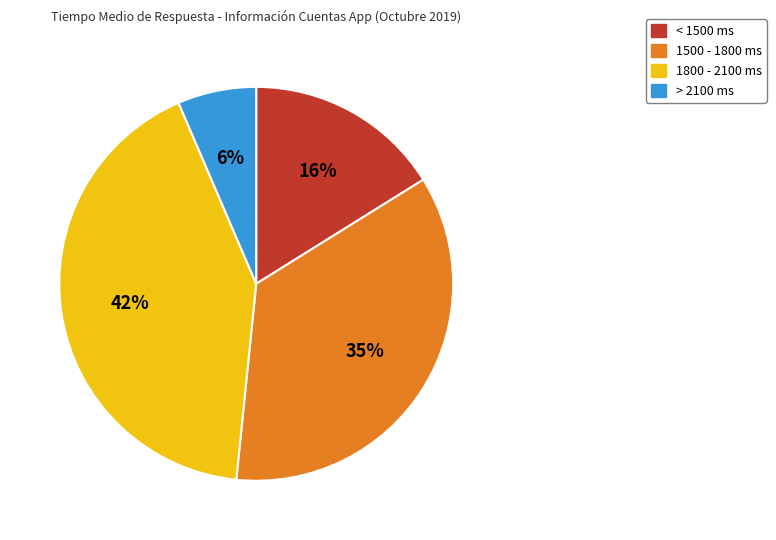

Is the sum of 1800 - 2100 ms and < 1500 ms greater than half?

Yes